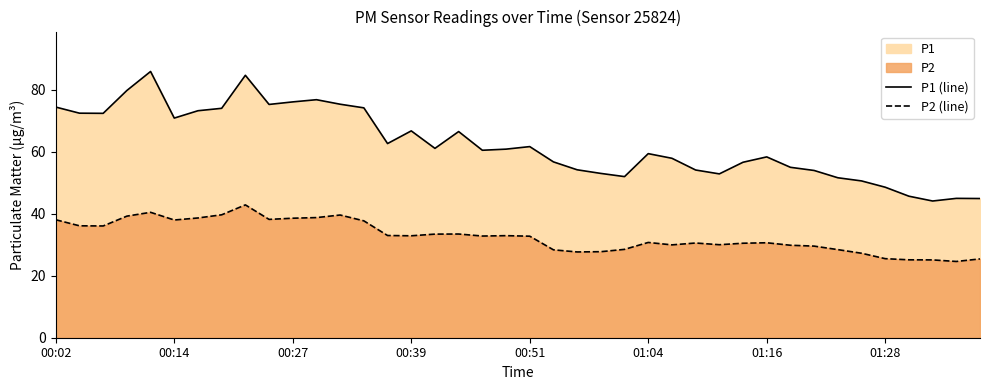

True or false: P1 (line) and P2 (line) cross at least once.

False